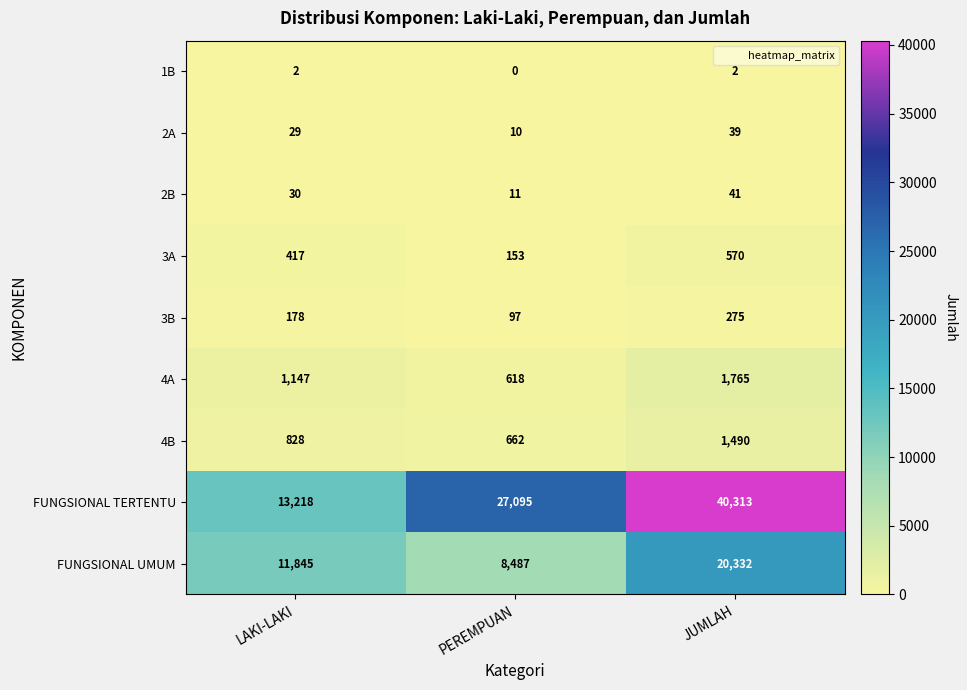

At how many categories does at least one series exceed 950?

3